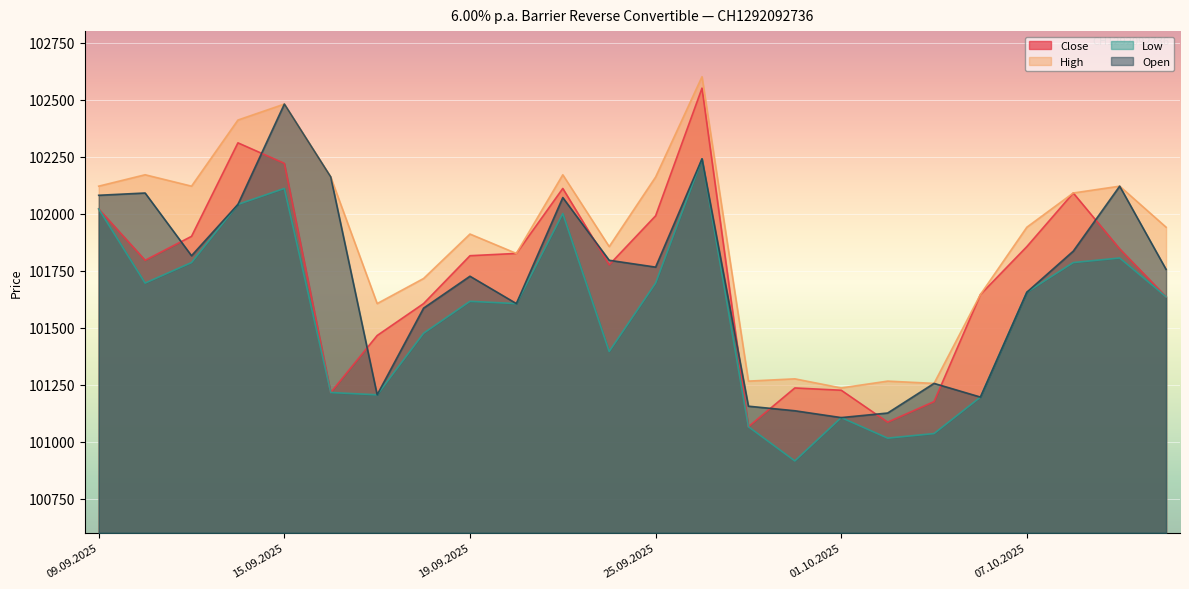

How many categories are shown in the chart?

24